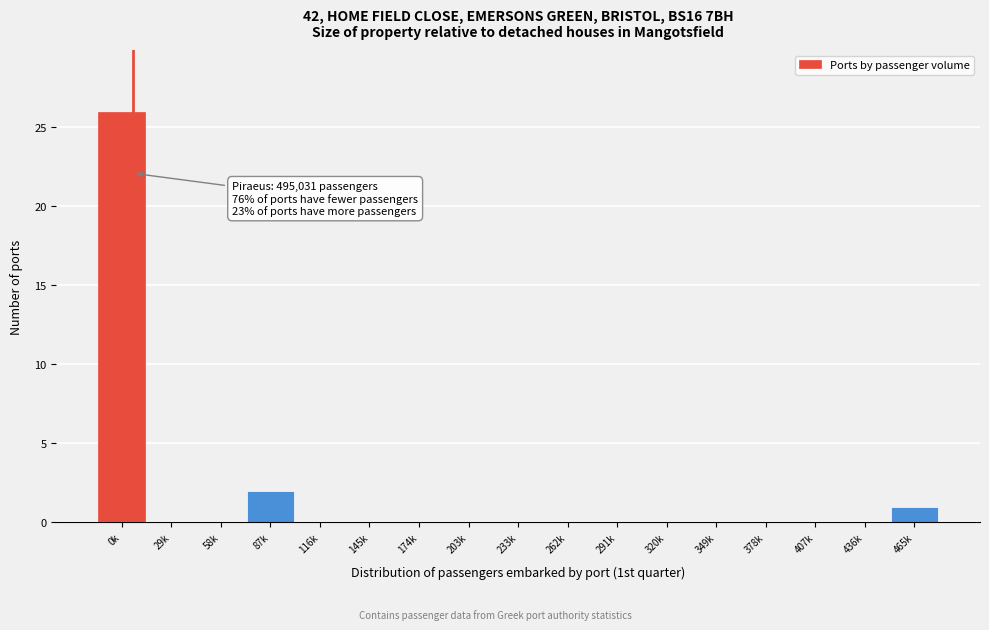

Reading left to right, list all the values displayed in this chart.

0k=26	29k=0	58k=0	87k=2	116k=0	145k=0	174k=0	203k=0	233k=0	262k=0	291k=0	320k=0	349k=0	378k=0	407k=0	436k=0	465k=1